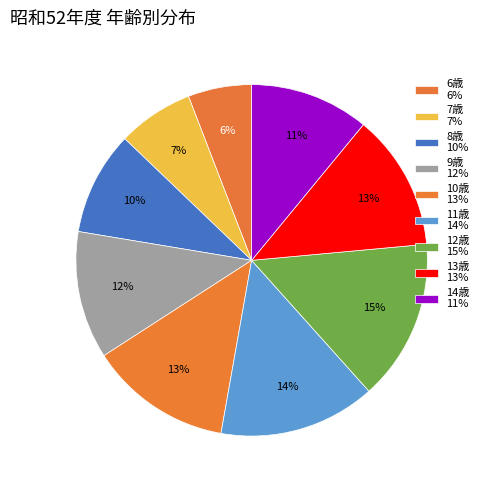

What portion of the pie excludes 11歳?

85.6%